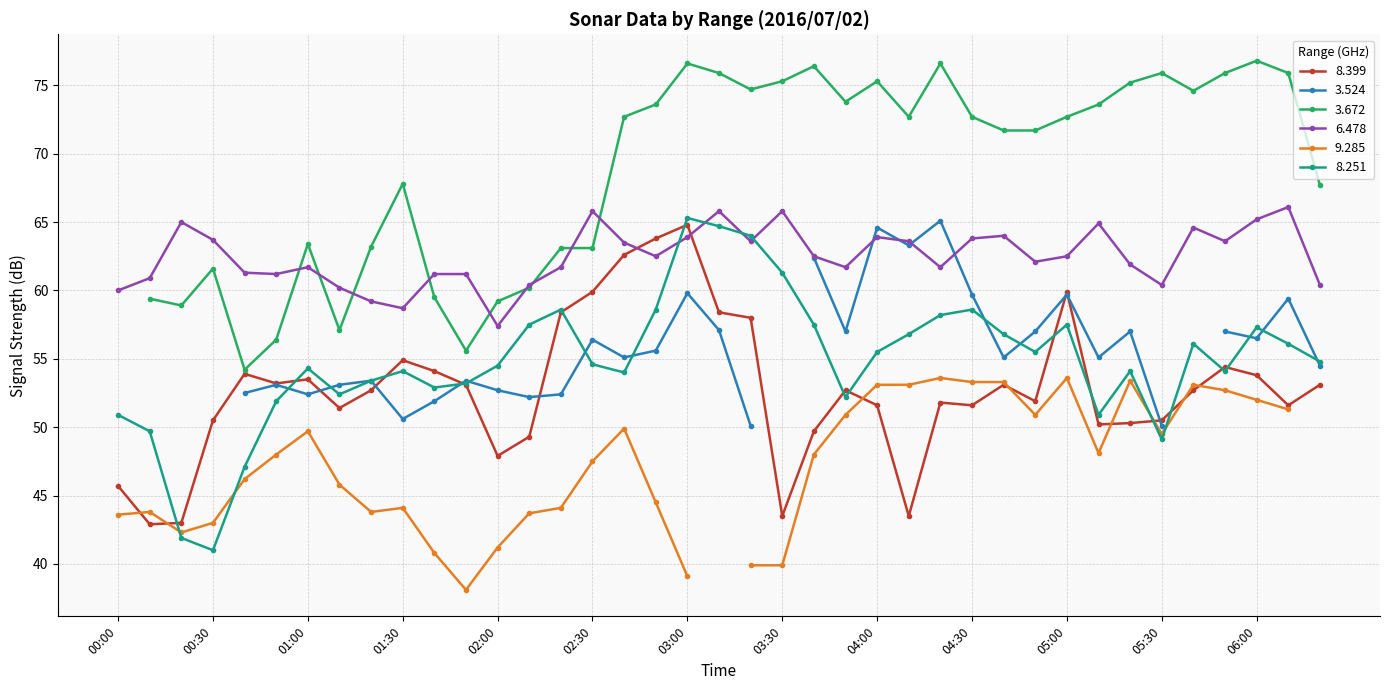

The value of   6.478 at 05:00 is 62.5. True or false?

True